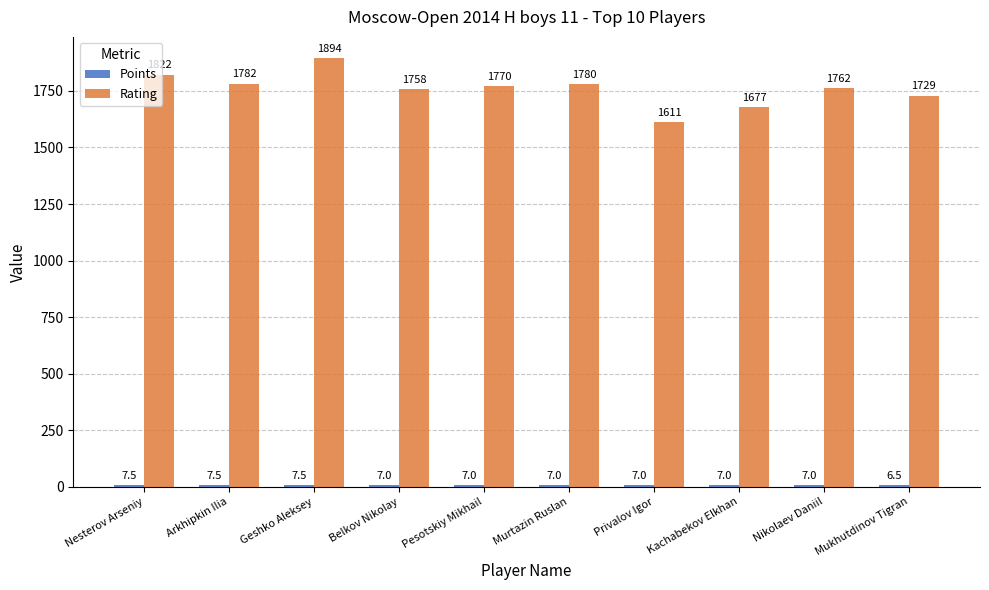

How many categories are shown in the chart?

10